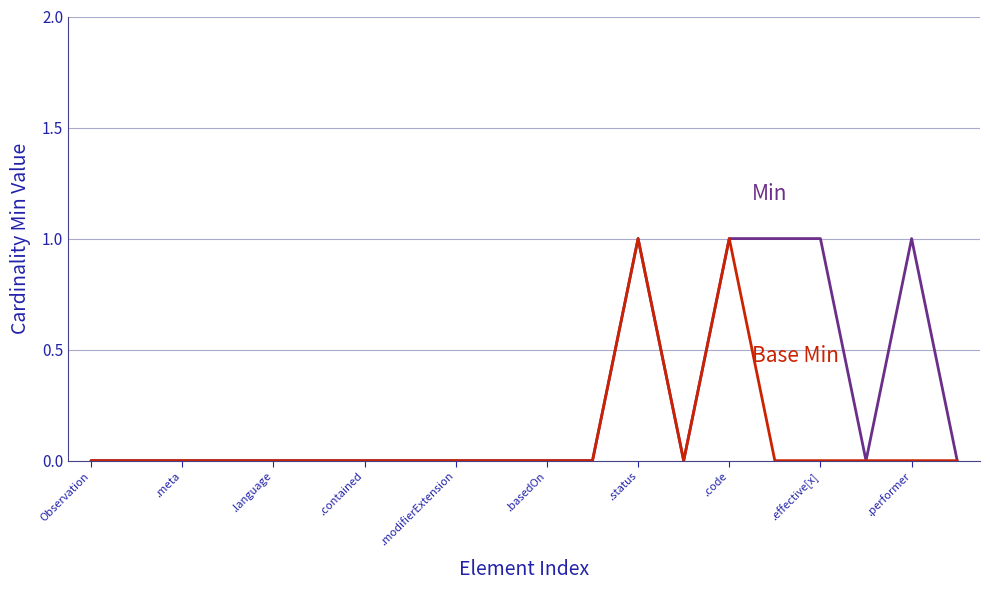

Does the chart have visible grid lines?

Yes